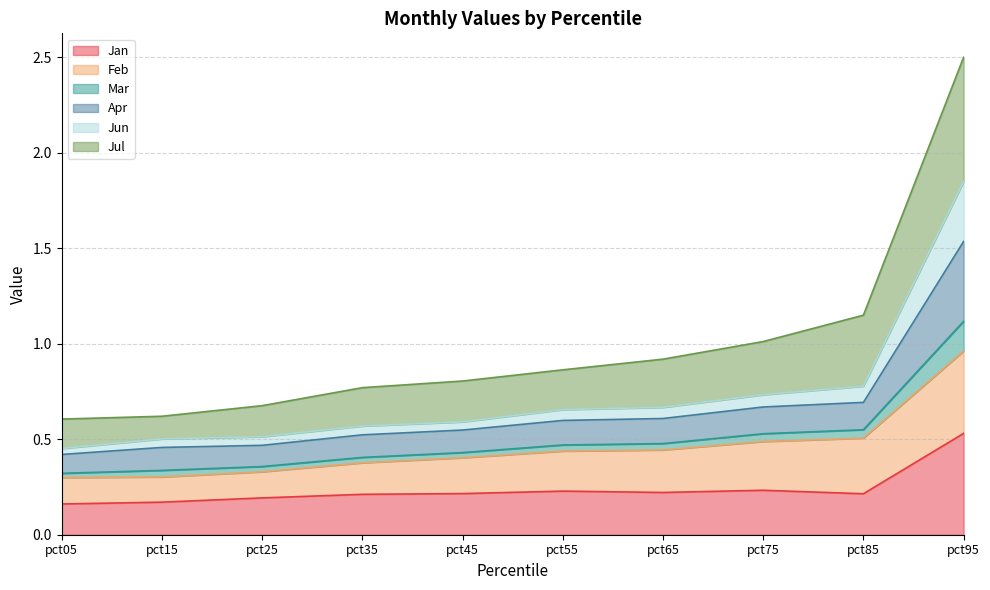

What is the total value across all series at pct45?

0.8